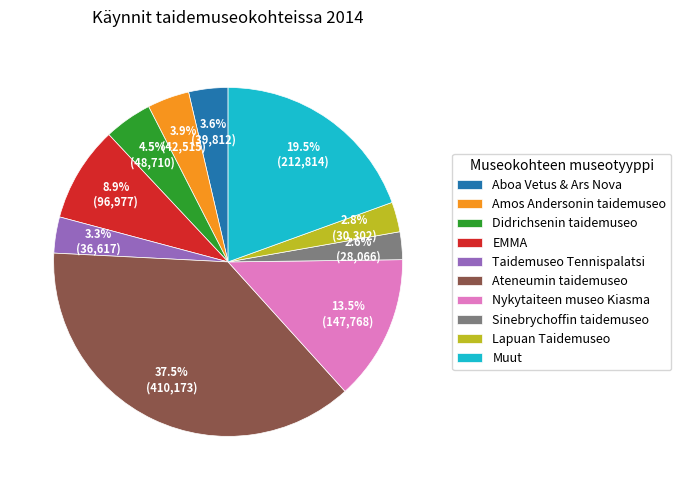

Which has a higher value, Amos Andersonin taidemuseo or Ateneumin taidemuseo?

Ateneumin taidemuseo